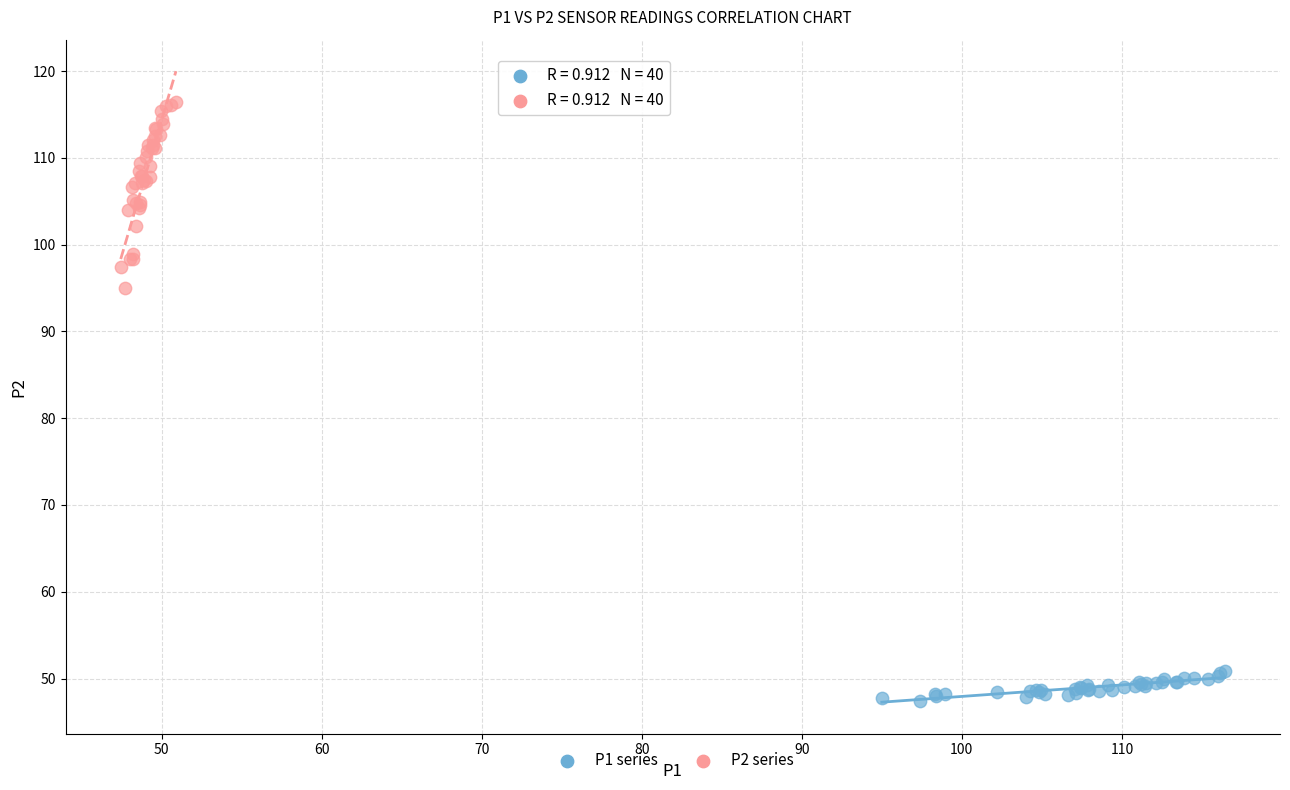

Which series contains the lowest Y value?

P1 series